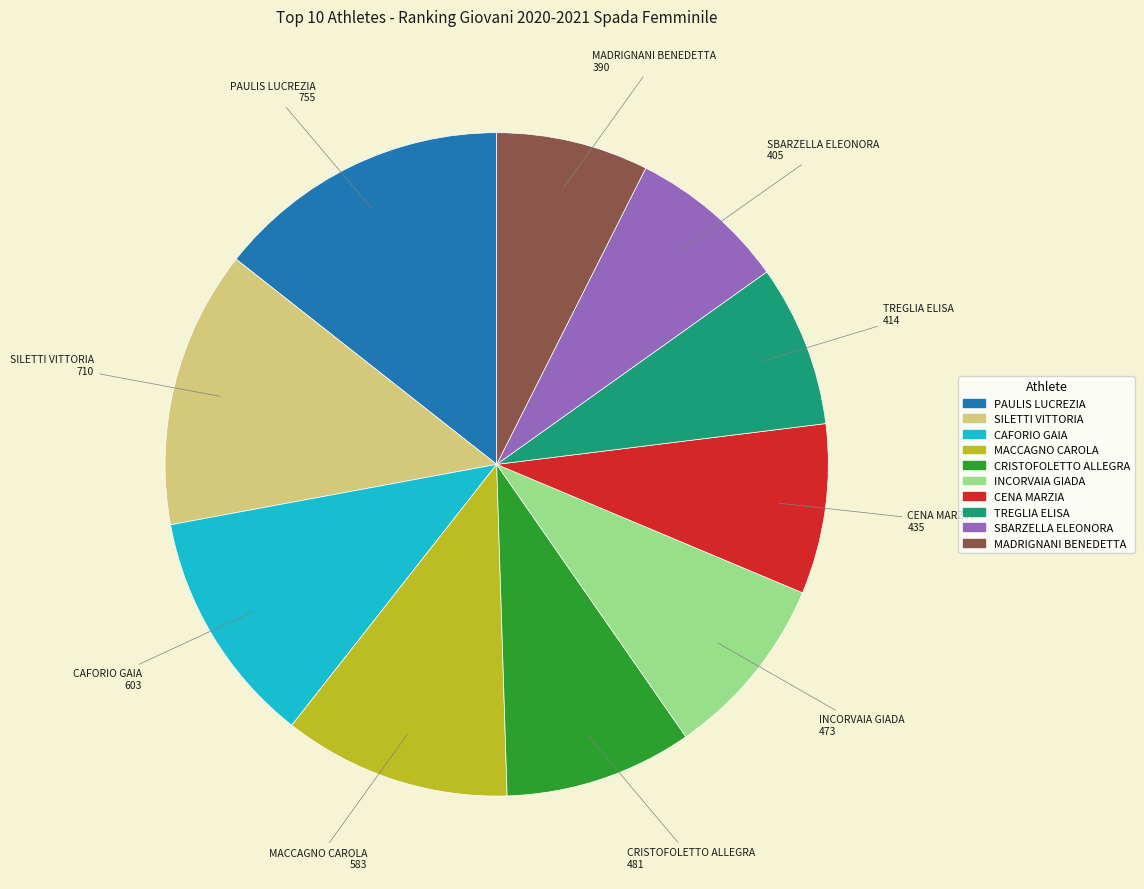

Which slice is the largest?

PAULIS LUCREZIA